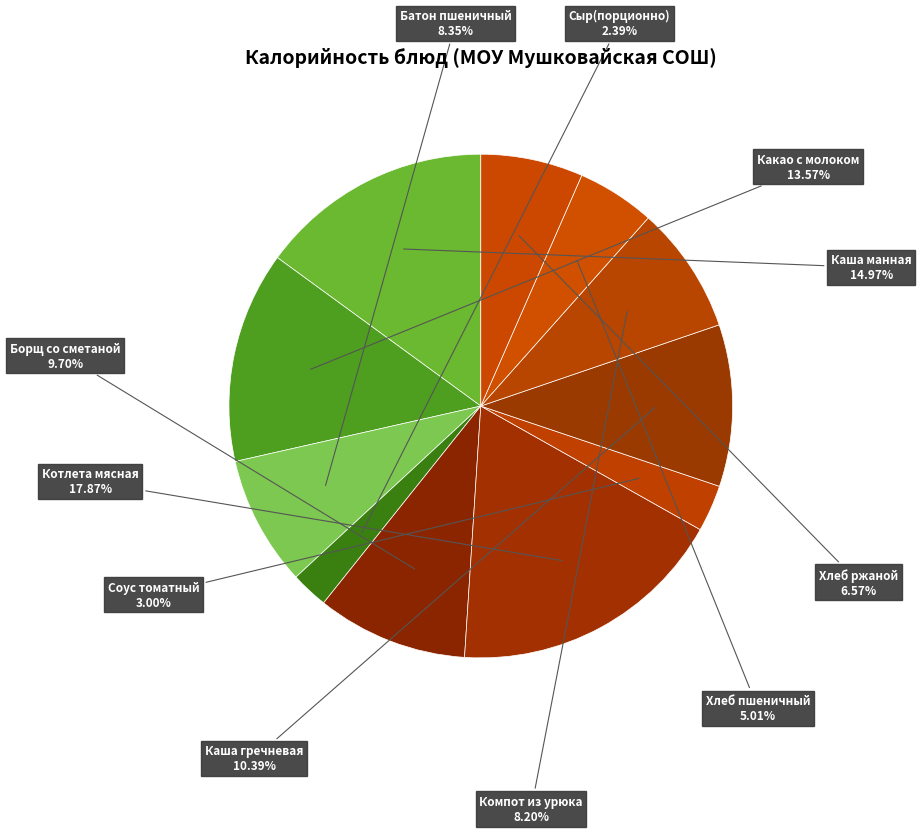

Count the number of slices in the pie.

11